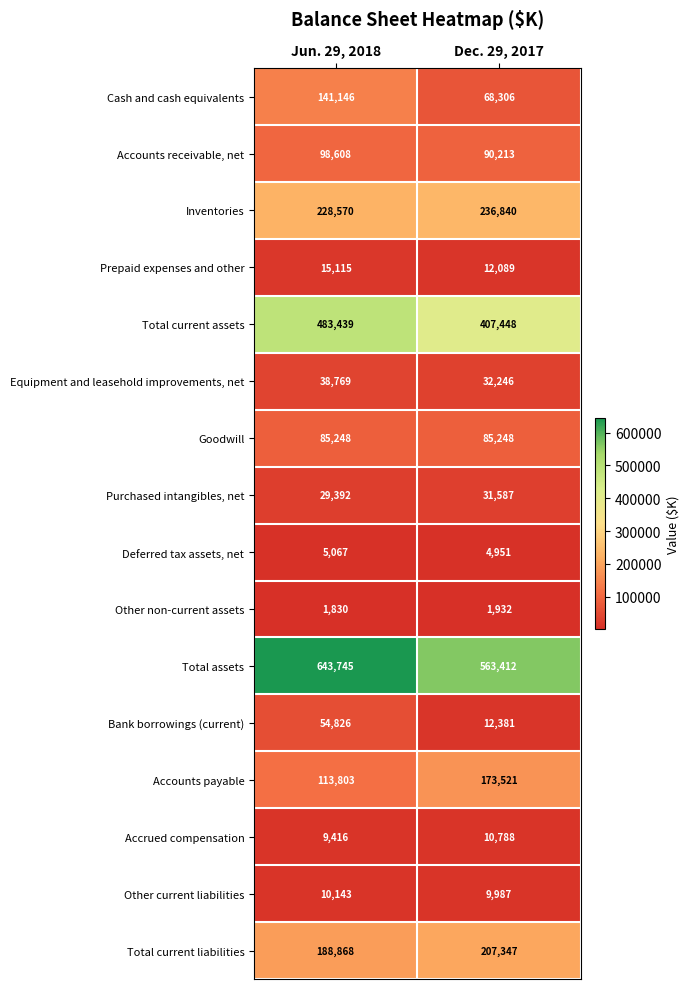

What is the sum of the Prepaid expenses and other values at Dec. 29, 2017 and Jun. 29, 2018?

27204